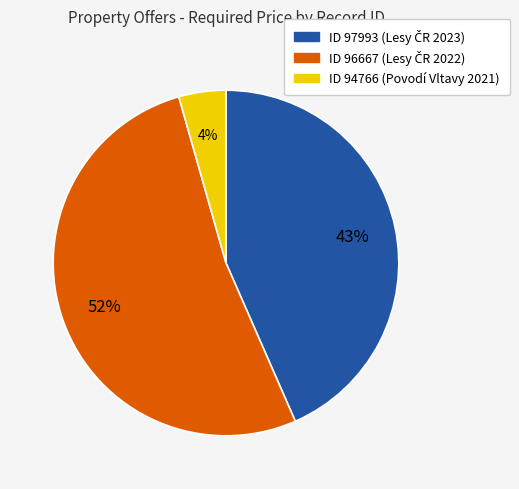

Is there a majority slice in this chart?

Yes